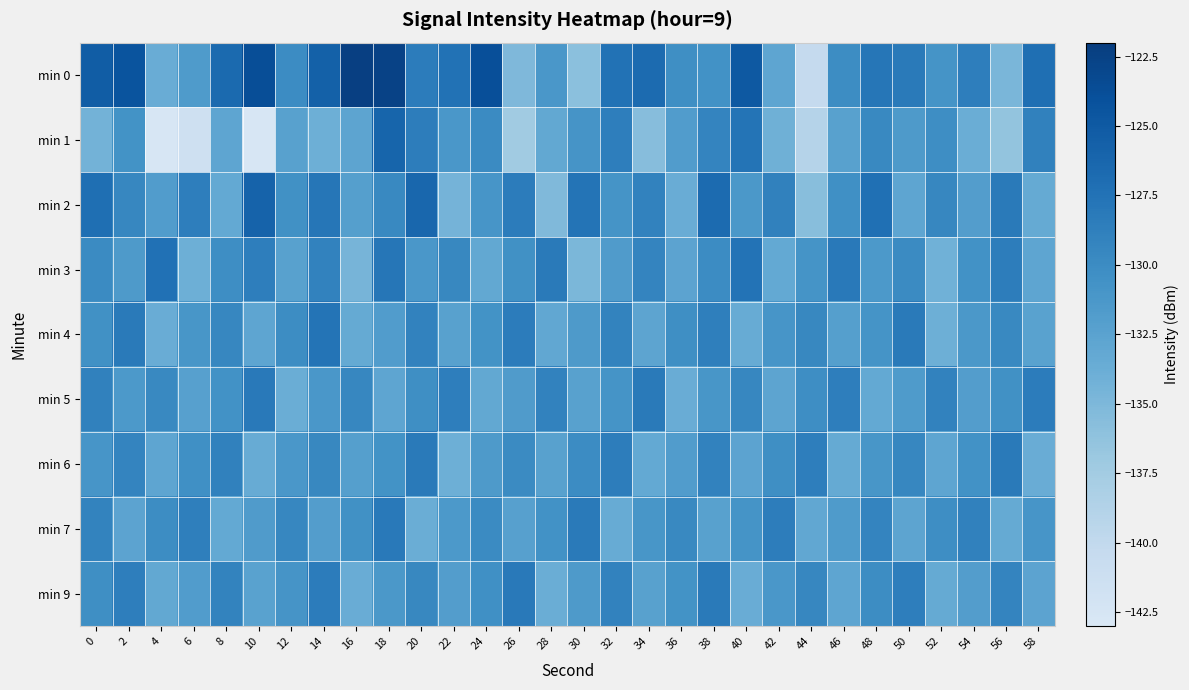

At how many categories does at least one series exceed -135?

30